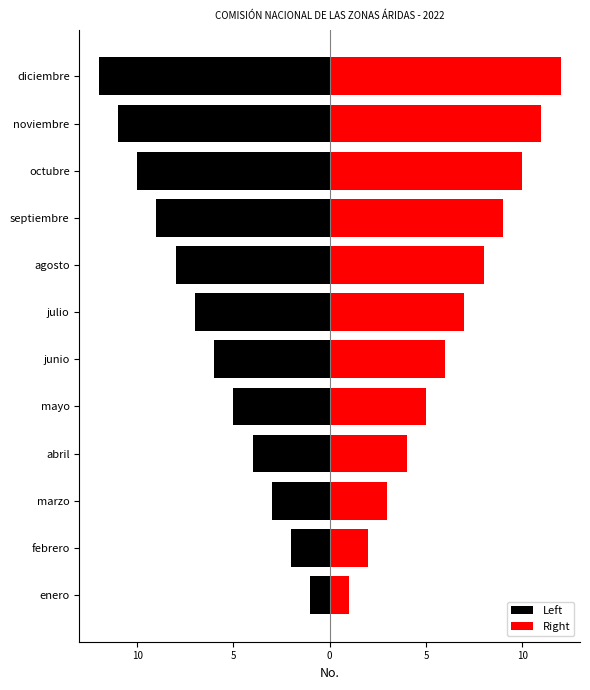

What value does the Right series have at agosto?

8